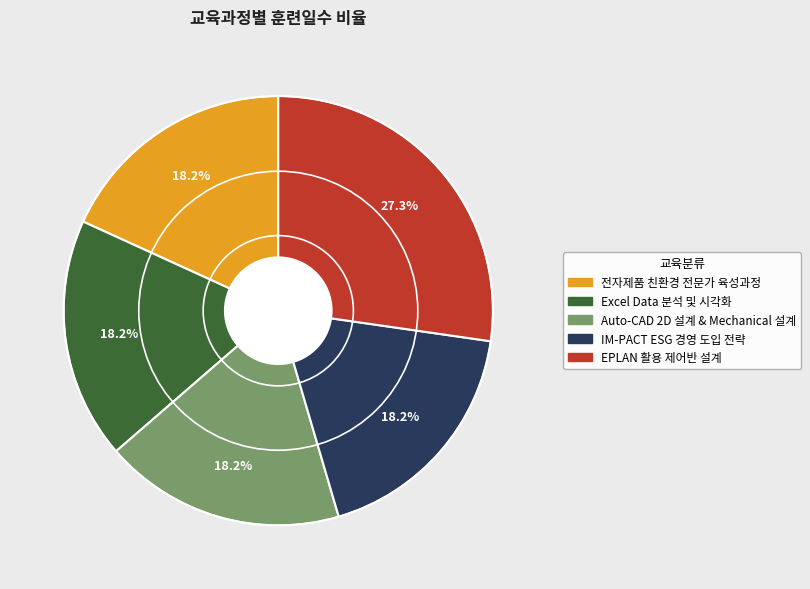

Does Excel Data 분석 및 시각화 account for over 50% of the chart?

No